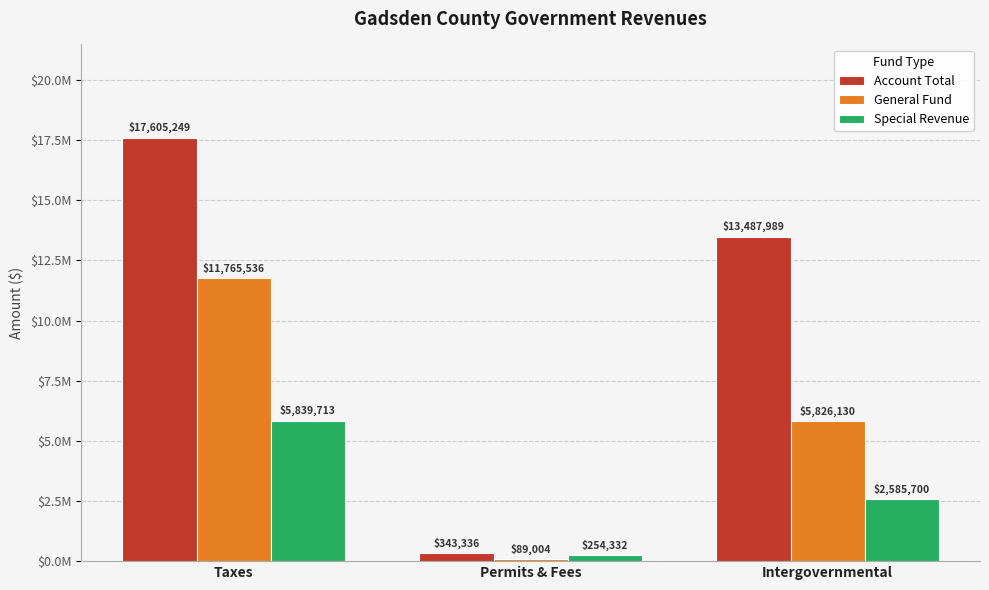

What are all the series names shown in the legend?

Account Total, General Fund, Special Revenue